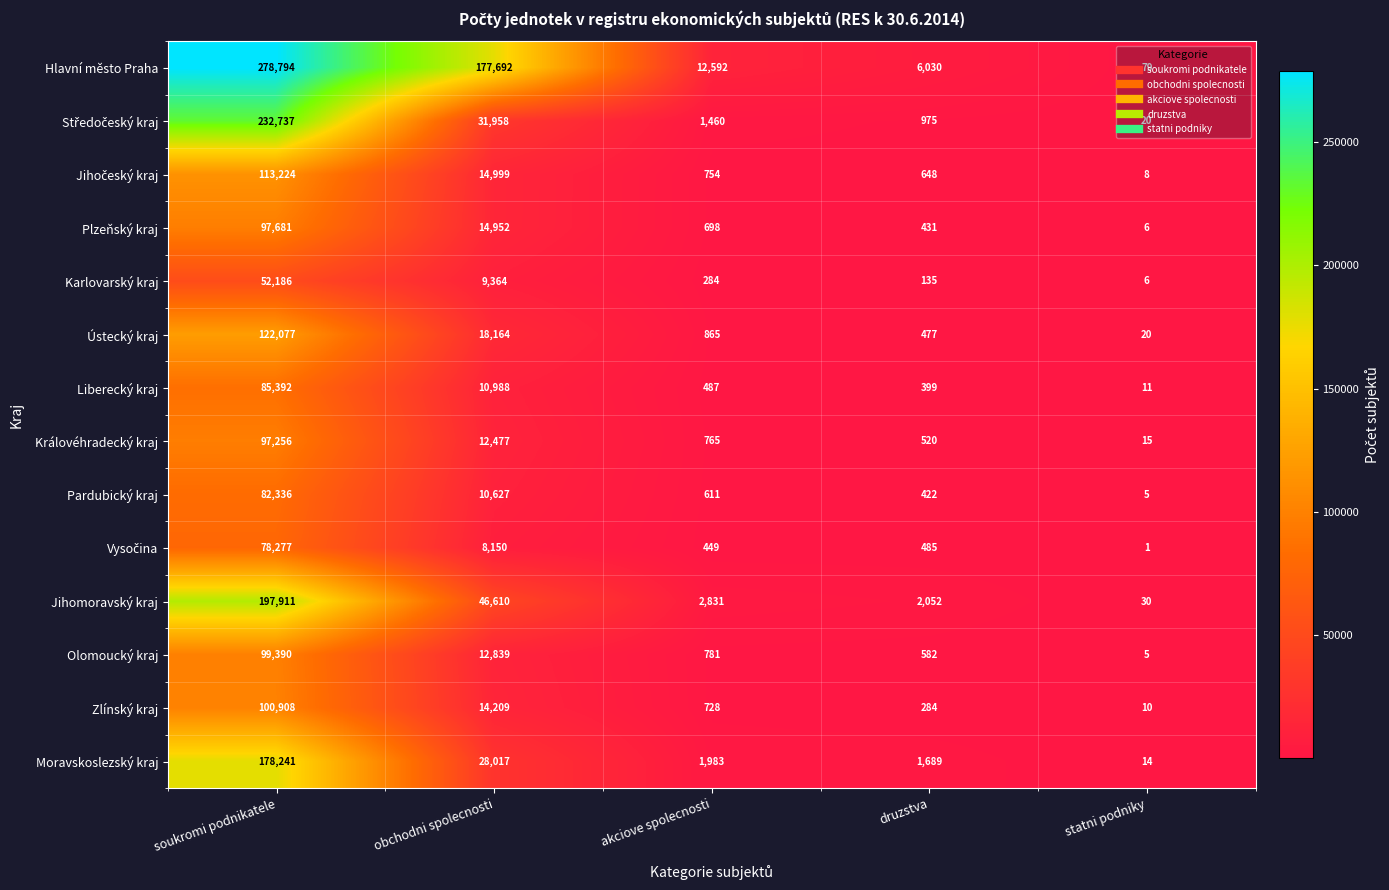

The value of Olomoucký kraj at obchodni spolecnosti is 12839. True or false?

True